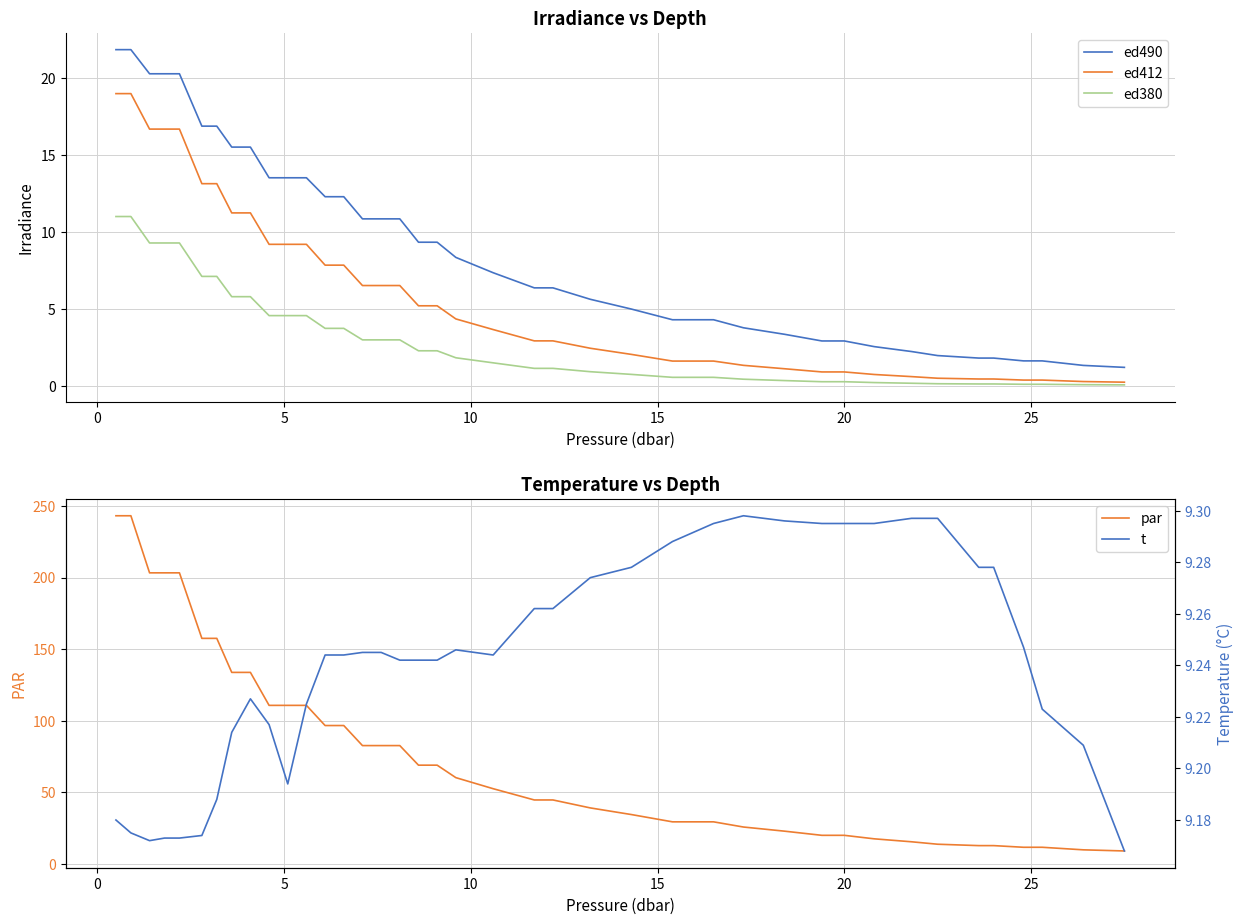

True or false: ed490 and ed412 cross at least once.

False